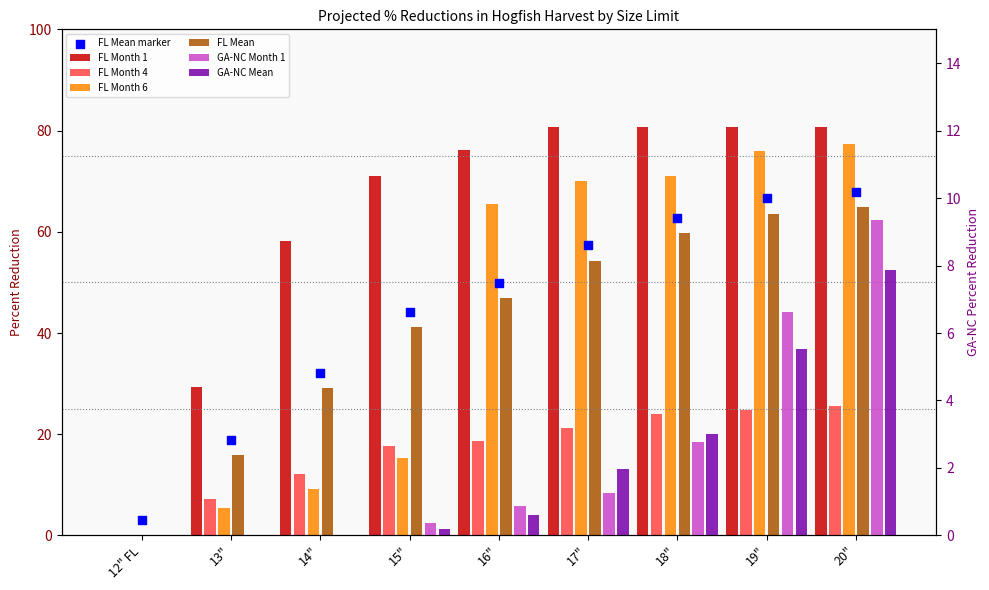

Which series contains the highest Y value?

FL Month 1